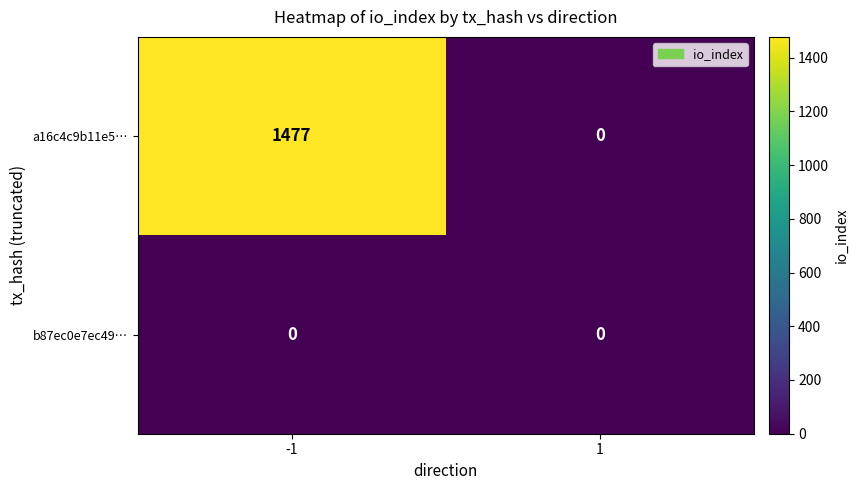

True or false: a16c4c9b11e5… has a value of 1477 at -1.

True